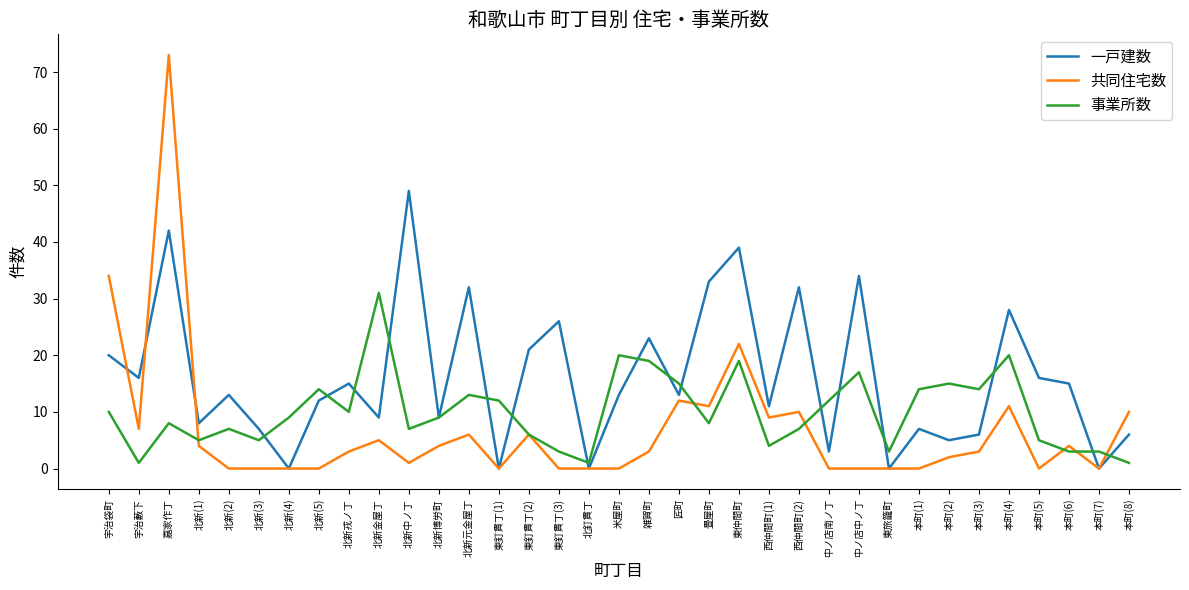

Between 北新(4) and 北新金屋丁, which series saw the biggest shift?

事業所数